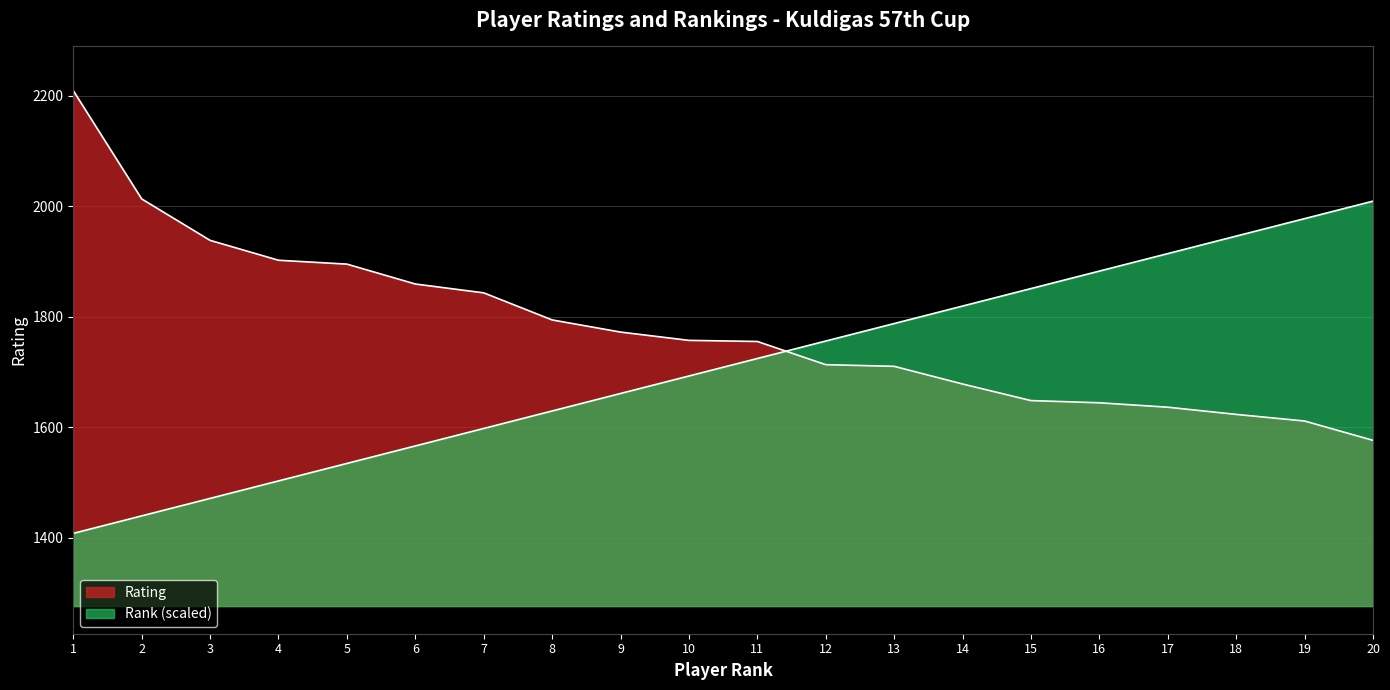

How many data points in Rank are less than 1724?

10